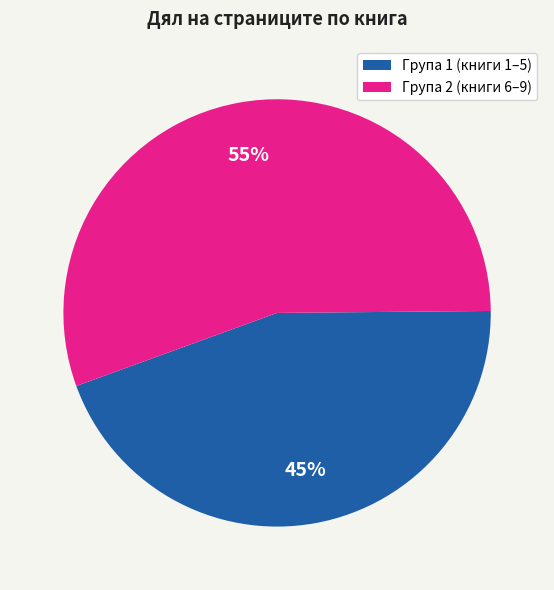

Count the number of slices in the pie.

2